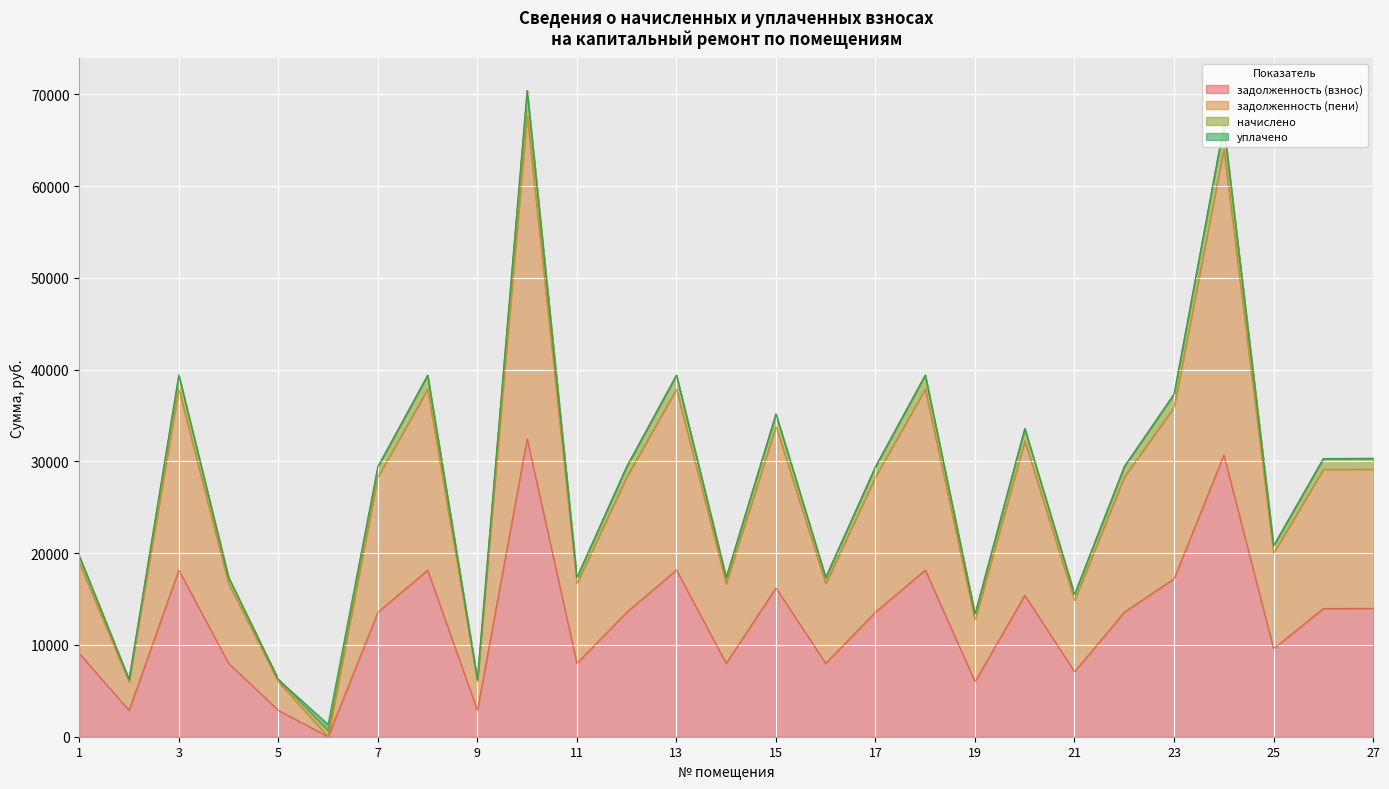

Does the chart display data point markers on the line(s)?

No